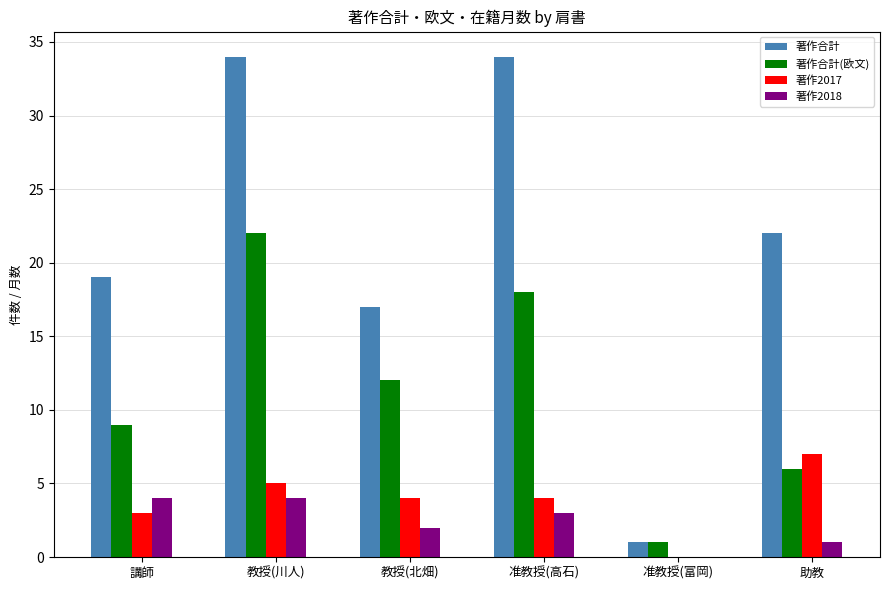

What is the sum of all 著作2018 values?

14